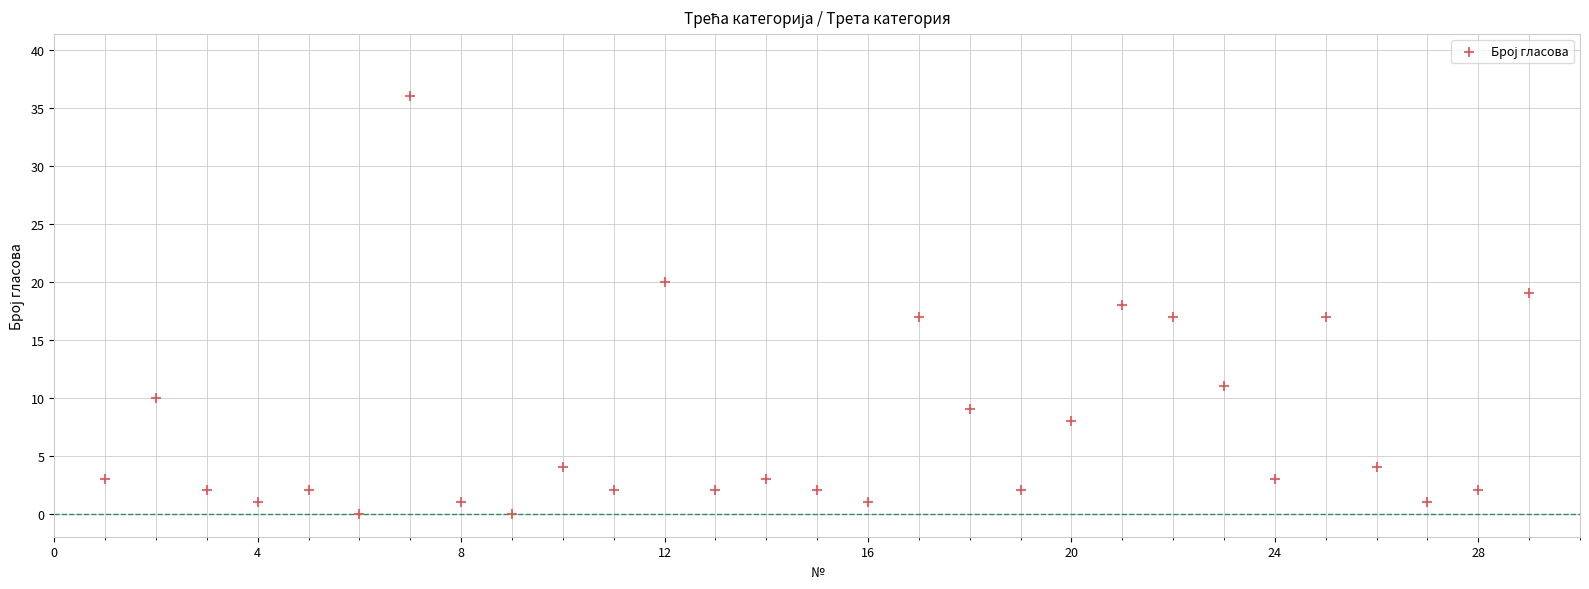

What is the range of Y values (max minus min)?

36